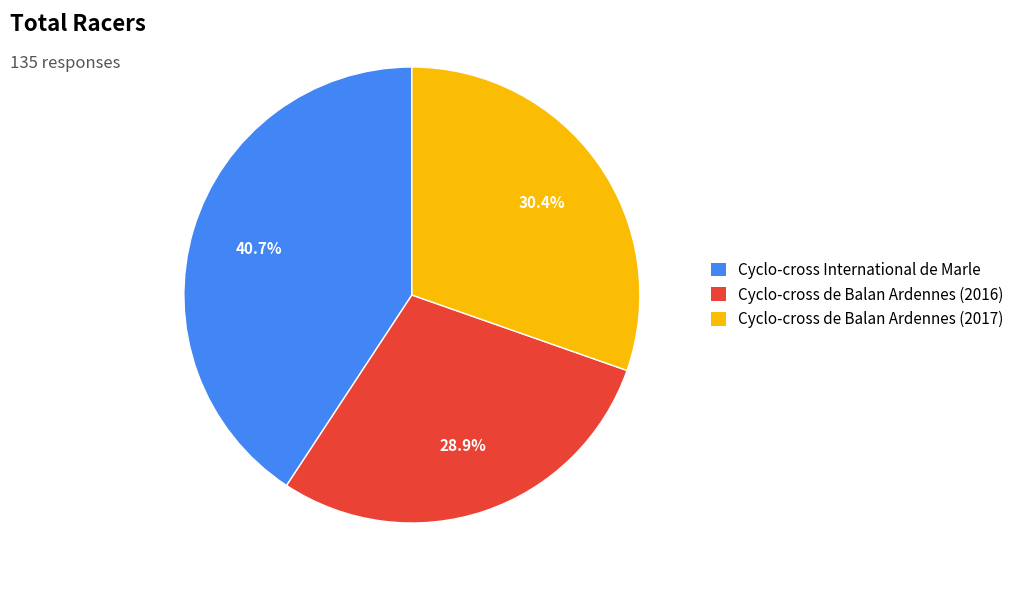

What is the ratio of the value at Cyclo-cross International de Marle to the value at Cyclo-cross de Balan Ardennes (2017)?

1.3